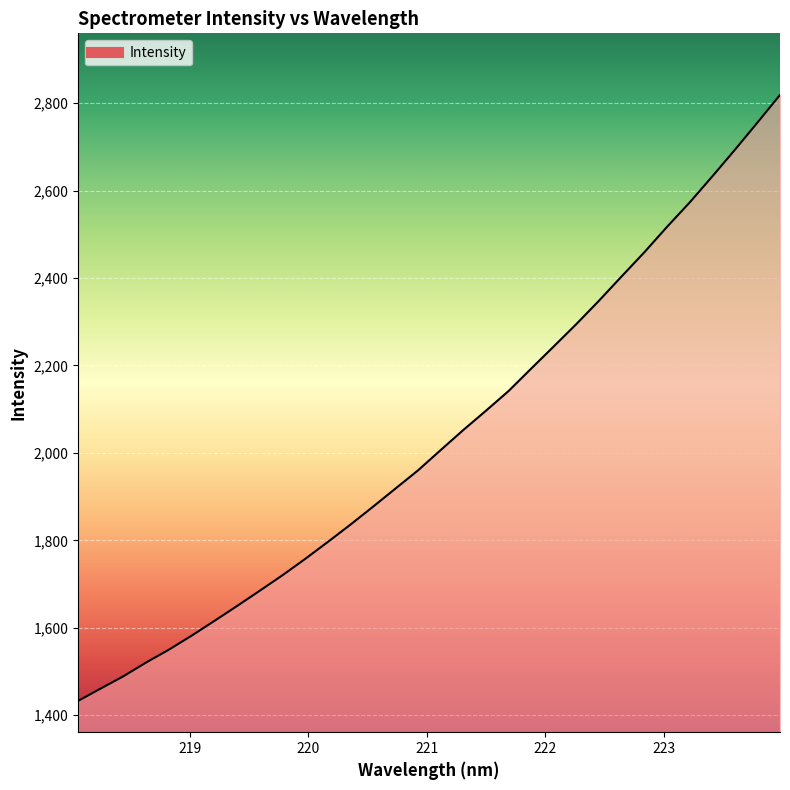

True or false: there are more than 0 points higher than both neighbors.

False